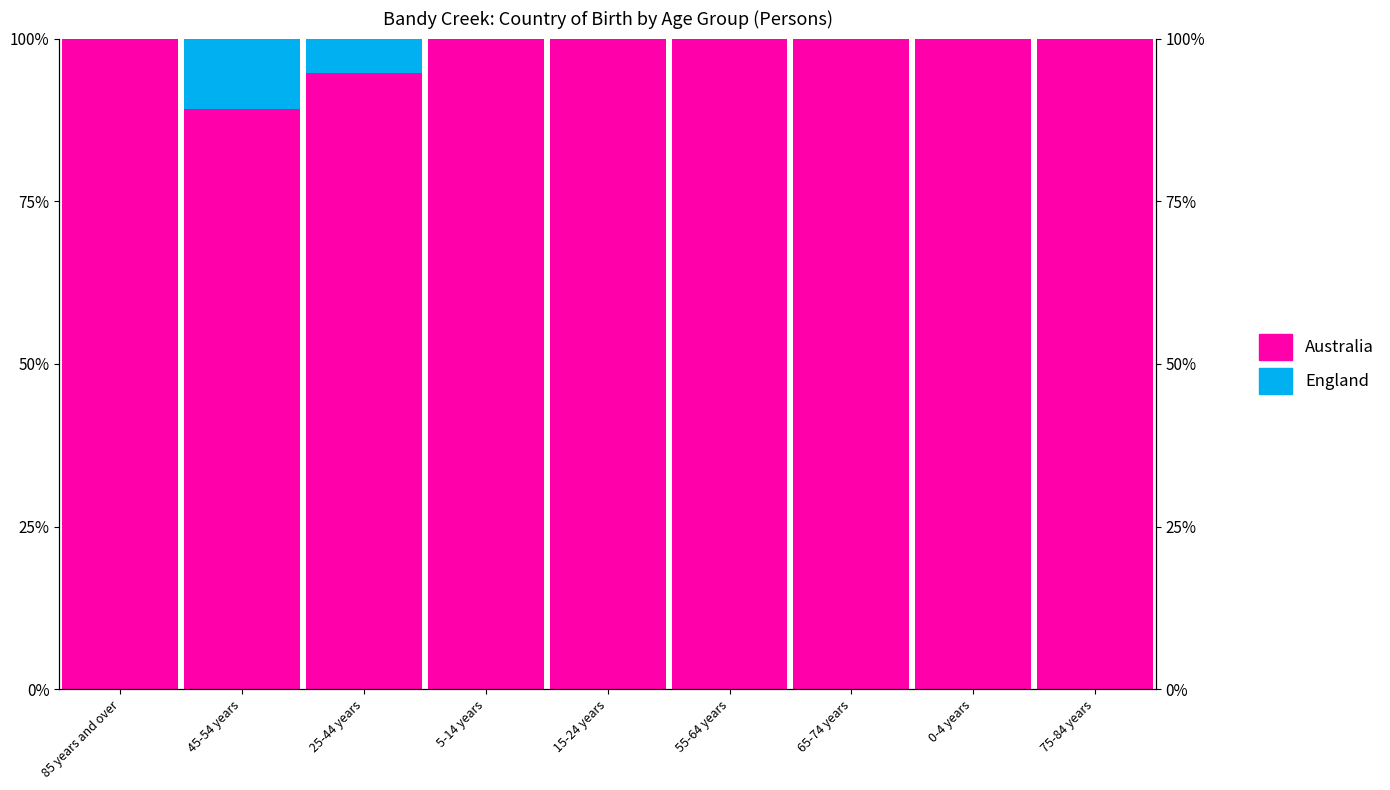

How many bars are there in each group?

2